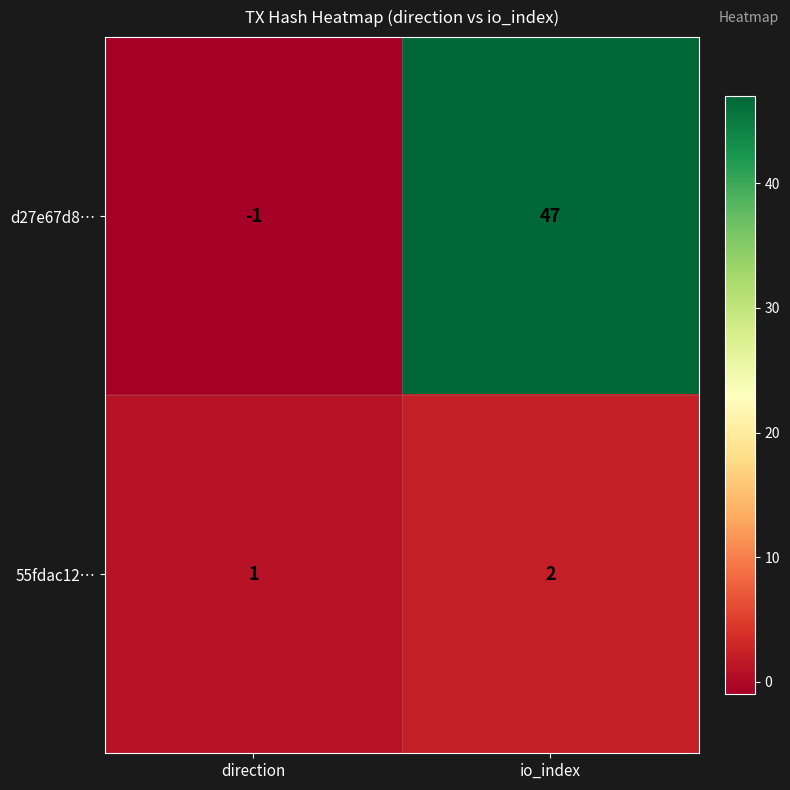

What is the difference between the d27e67d8… values at direction and io_index?

48